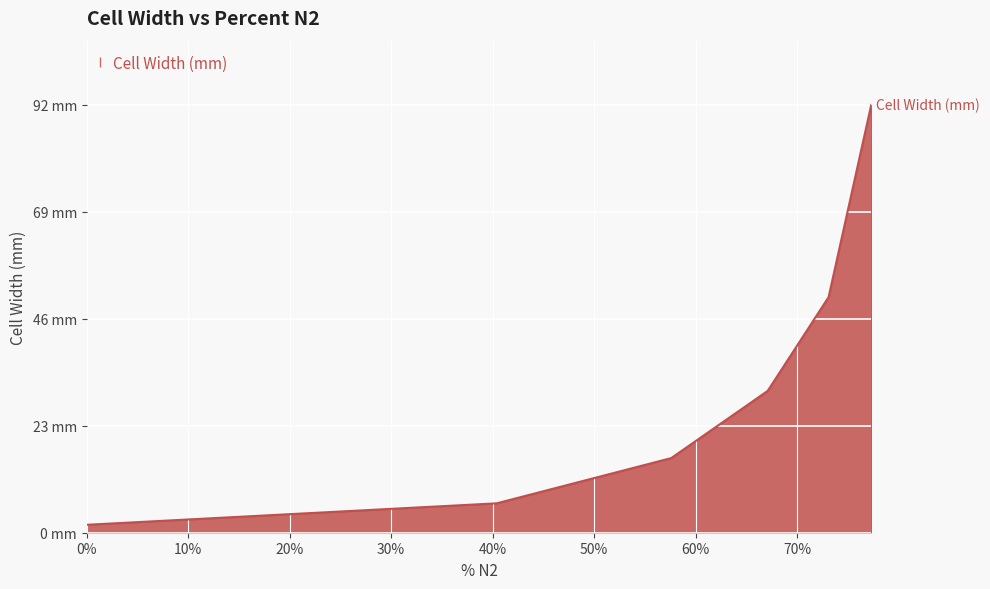

Reading left to right, list all the values displayed in this chart.

0=1.7	40.4=6.3	57.6=16.0	67.1=30.4	73.1=50.5	77.3=91.7